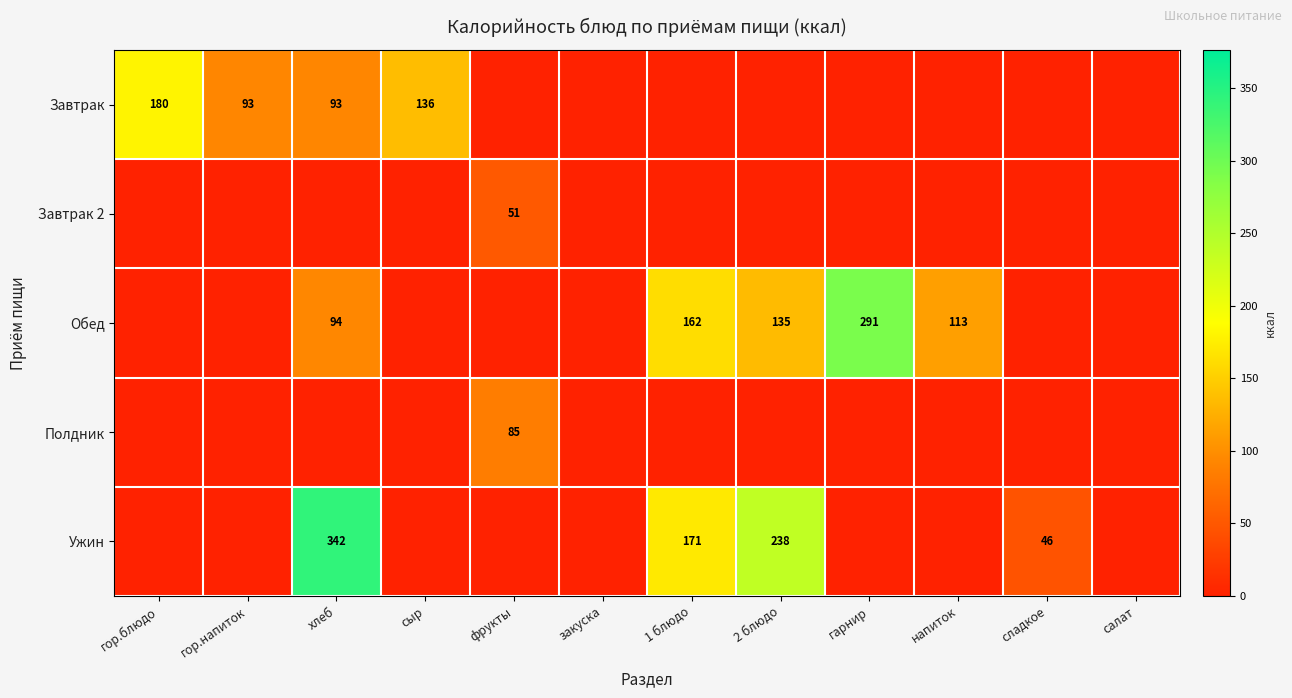

The value of Обед at 1 блюдо is 162. True or false?

True